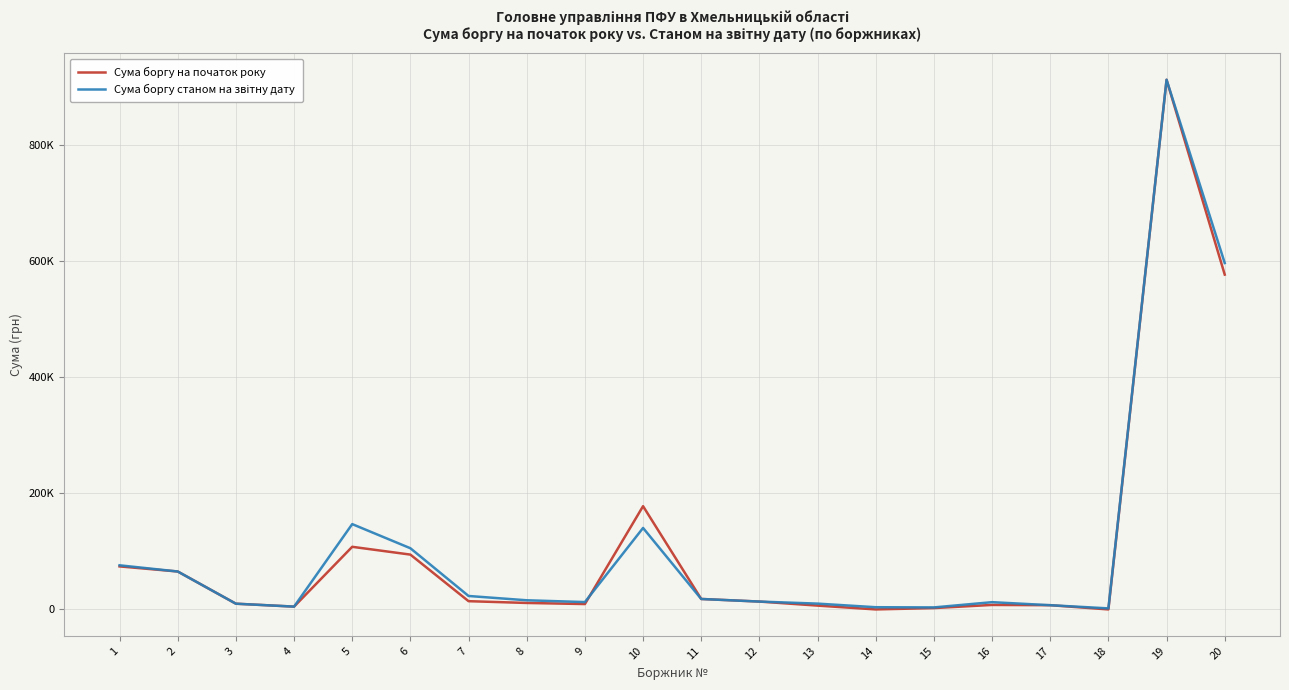

Reading left to right, transcribe all the data shown in this chart.

Сума боргу на початок року: 1=74018.1	2=65255.5	3=9839.7	4=4817.3	5=107744.4	6=94326.4	7=14173.4	8=11127.8	9=9242.8	10=177656.6	11=17976.9	12=13508.4	13=6561.2	14=0.0	15=2316.1	16=7719.6	17=7254.1	18=0.0	19=911457.0	20=576159.7
Сума боргу станом на звітну дату: 1=75925.1	2=65255.5	3=9839.7	4=4817.3	5=146806.2	6=105258.6	7=23123.6	8=15728.8	9=12649.6	10=140197.6	11=17976.9	12=13508.4	13=9988.4	14=3784.2	15=3457.2	16=12466.2	17=7254.1	18=1792.4	19=911457.0	20=596059.3